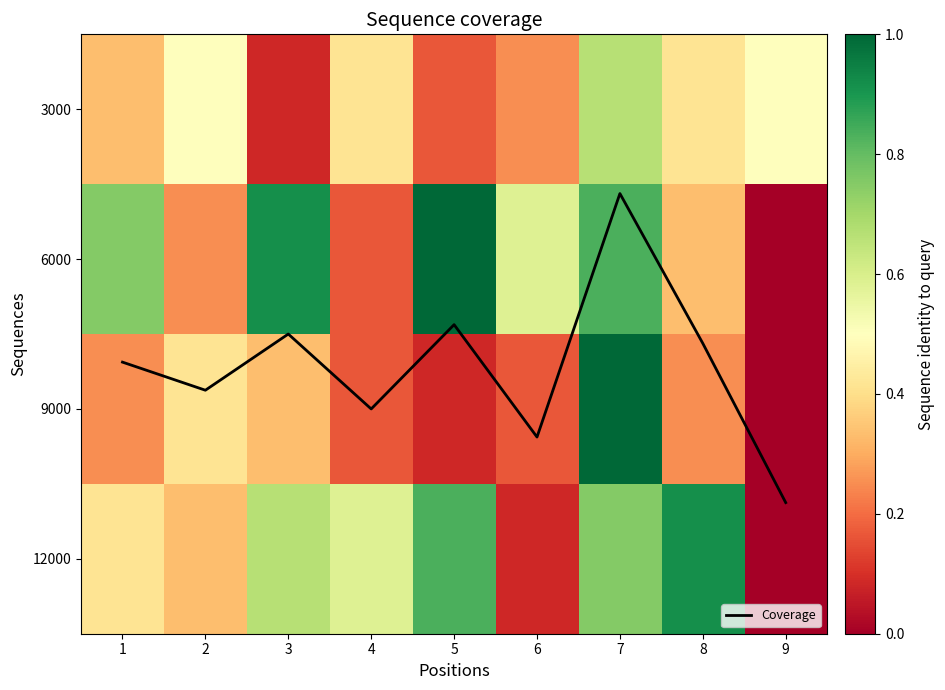

Which label corresponds to the smallest value in the chart?

9